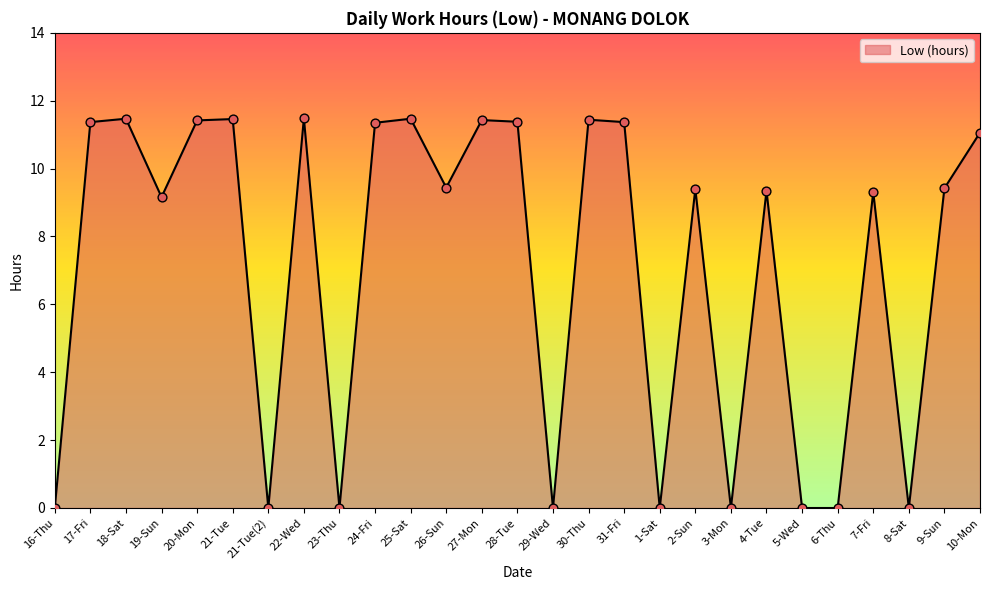

What is the change in value from 30-Thu to 9-Sun?

-2.0